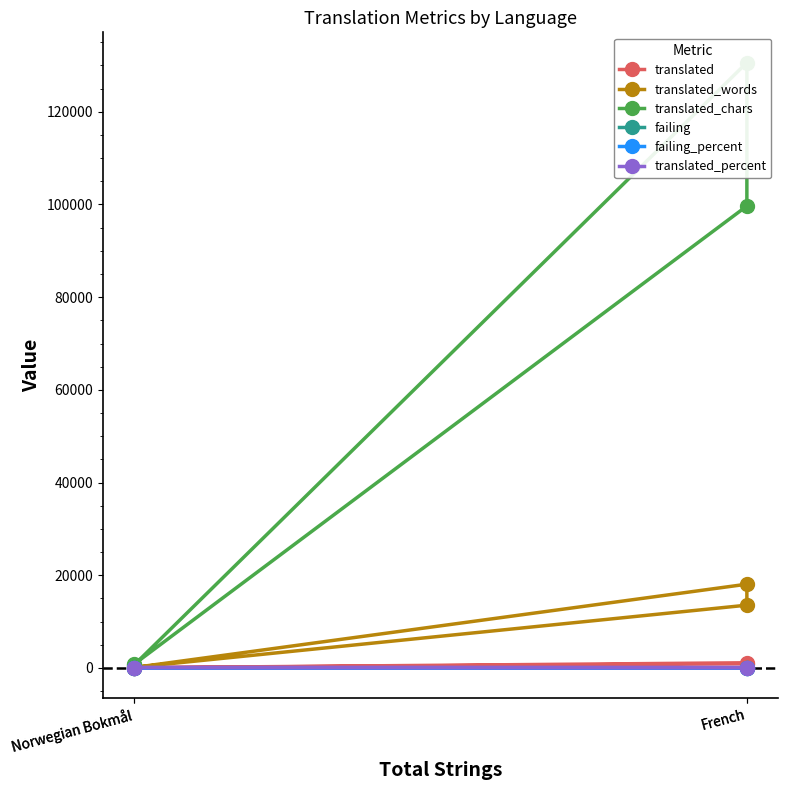

Reading left to right, extract all data points from this chart.

translated: 51.0	911.0	1124.0	46.0
translated_words: 134.0	13554.0	18080.0	98.0
translated_chars: 755.0	99672.0	130611.0	576.0
failing: 3.0	10.0	20.0	0.0
failing_percent: 5.8	0.8	1.7	0.0
translated_percent: 100.0	81.0	100.0	90.1